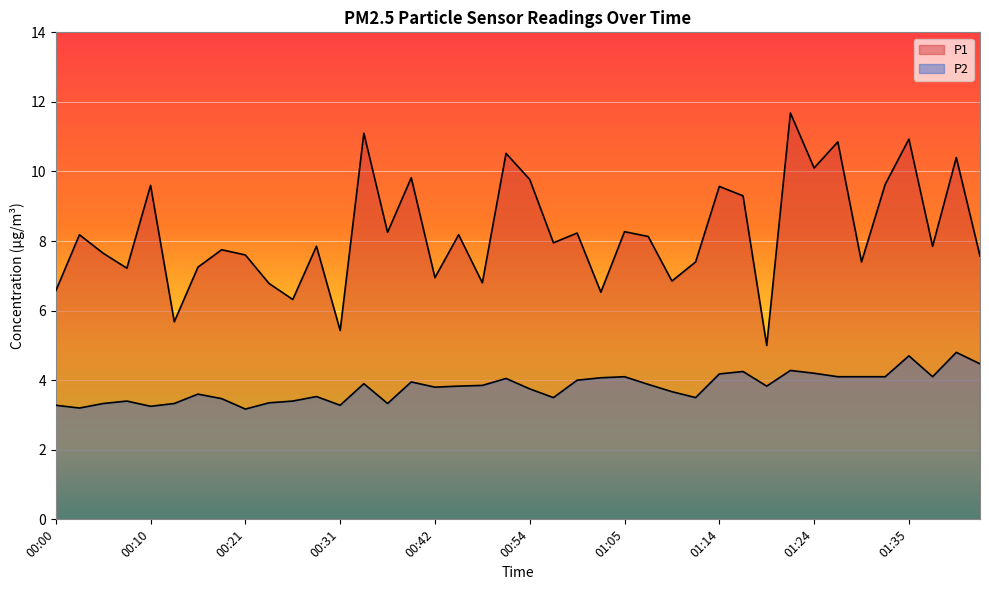

What is the label of the 28th point from the left?

01:12